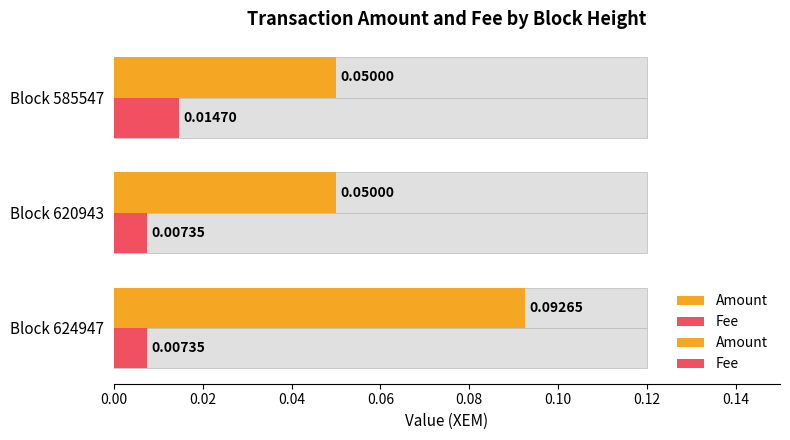

Is the value of Fee at Block 620943 greater than the value of Amount at Block 624947?

No